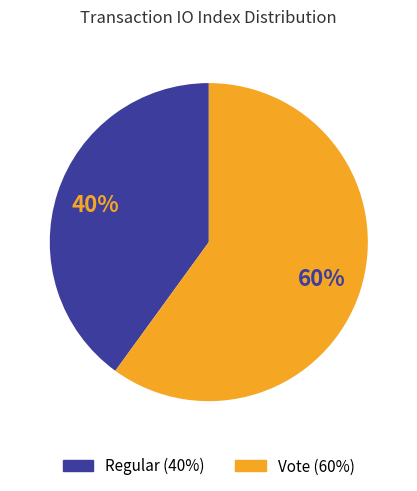

Which slice is the smallest?

Regular